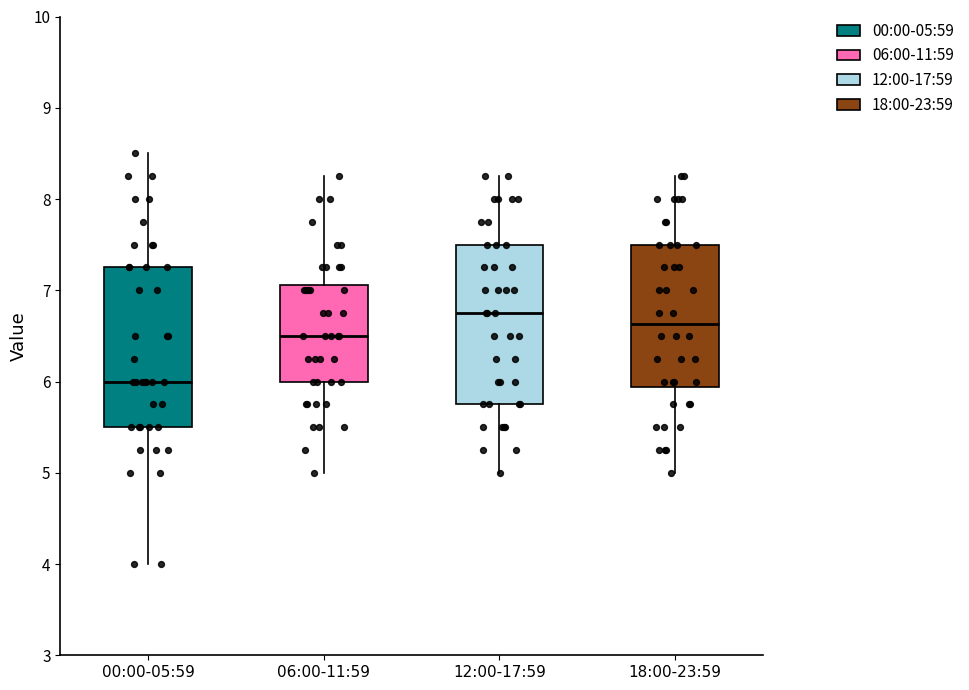

Where does the lower whisker of the box for 12:00-17:59 end on the y-axis? The values are not printed on the chart, so give them approximately, as read against the axis.

5.0